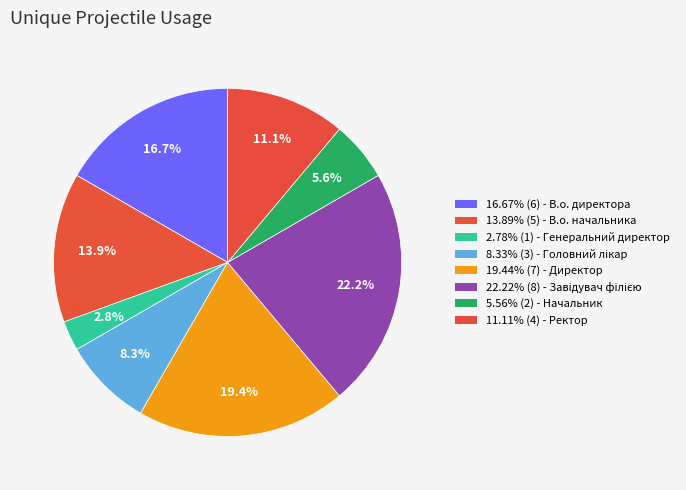

How many segments does this pie chart have?

8